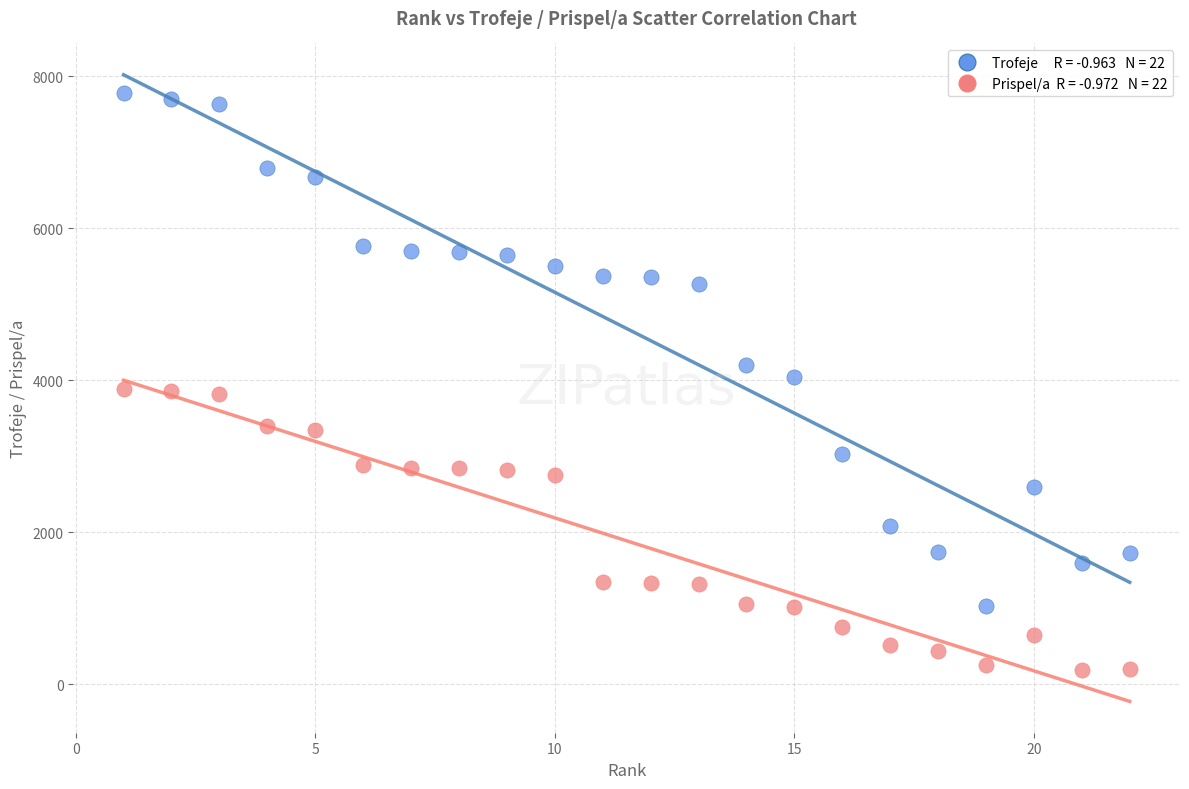

Across all data points, what is the range of X values (max minus min)?

21